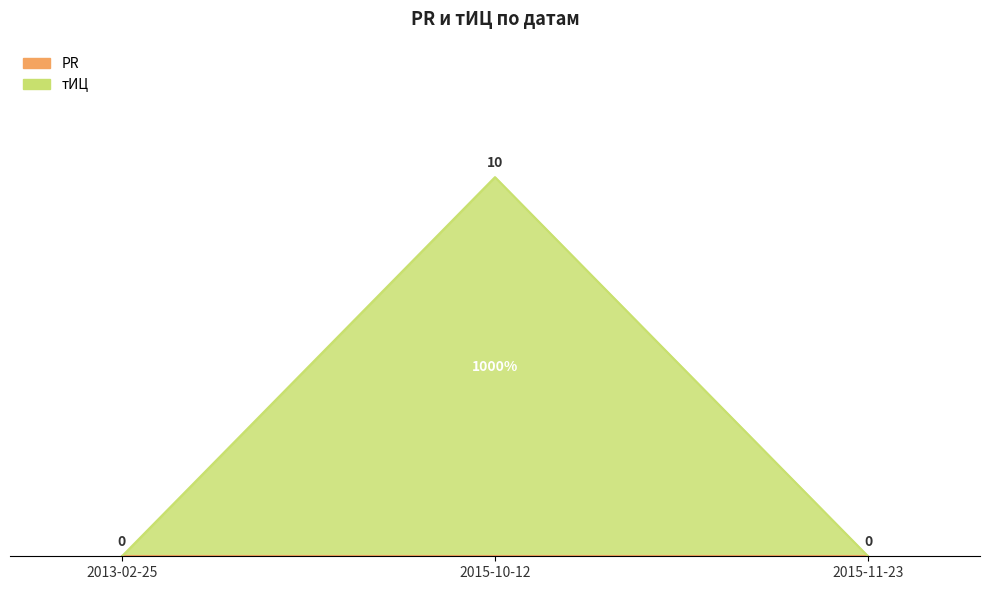

True or false: the data shows 0 at 2015-11-23.

True